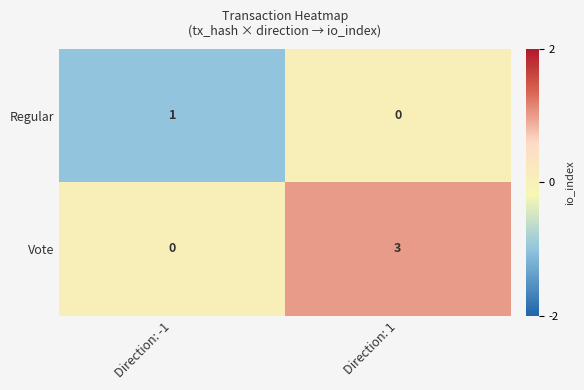

Between Direction: -1 and Direction: 1, which series saw the biggest shift?

Vote